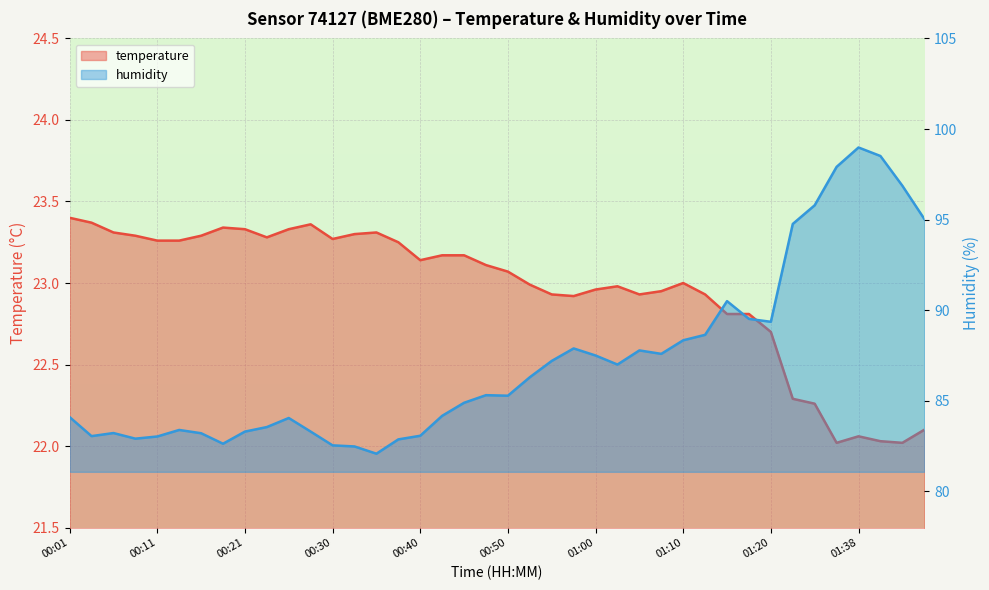

Reading right to left, extract all data points from this chart.

temperature: 22.1	22.0	22.0	22.1	22.0	22.3	22.3	22.7	22.8	22.8	22.9	23.0	22.9	22.9	23.0	23.0	22.9	22.9	23.0	23.1	23.1	23.2	23.2	23.1	23.2	23.3	23.3	23.3	23.4	23.3	23.3	23.3	23.3	23.3	23.3	23.3	23.3	23.3	23.4	23.4
humidity: 95.0	96.9	98.5	99.0	97.9	95.8	94.8	89.4	89.5	90.5	88.6	88.3	87.6	87.8	87.0	87.5	87.9	87.2	86.3	85.3	85.3	84.9	84.2	83.1	82.9	82.1	82.5	82.5	83.3	84.0	83.5	83.3	82.6	83.2	83.4	83.0	82.9	83.2	83.0	84.1